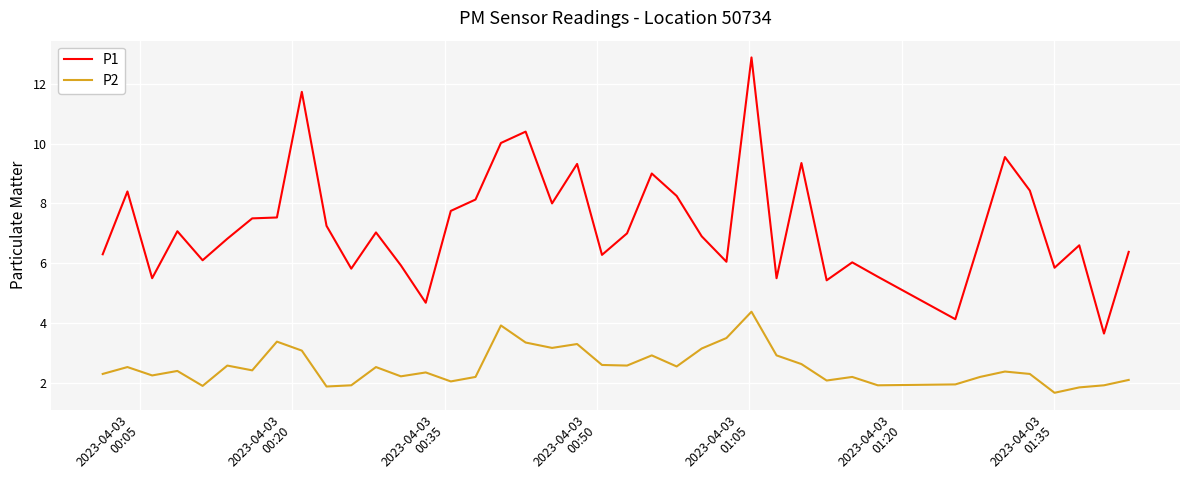

True or false: P2 and P1 intersect in this chart.

False